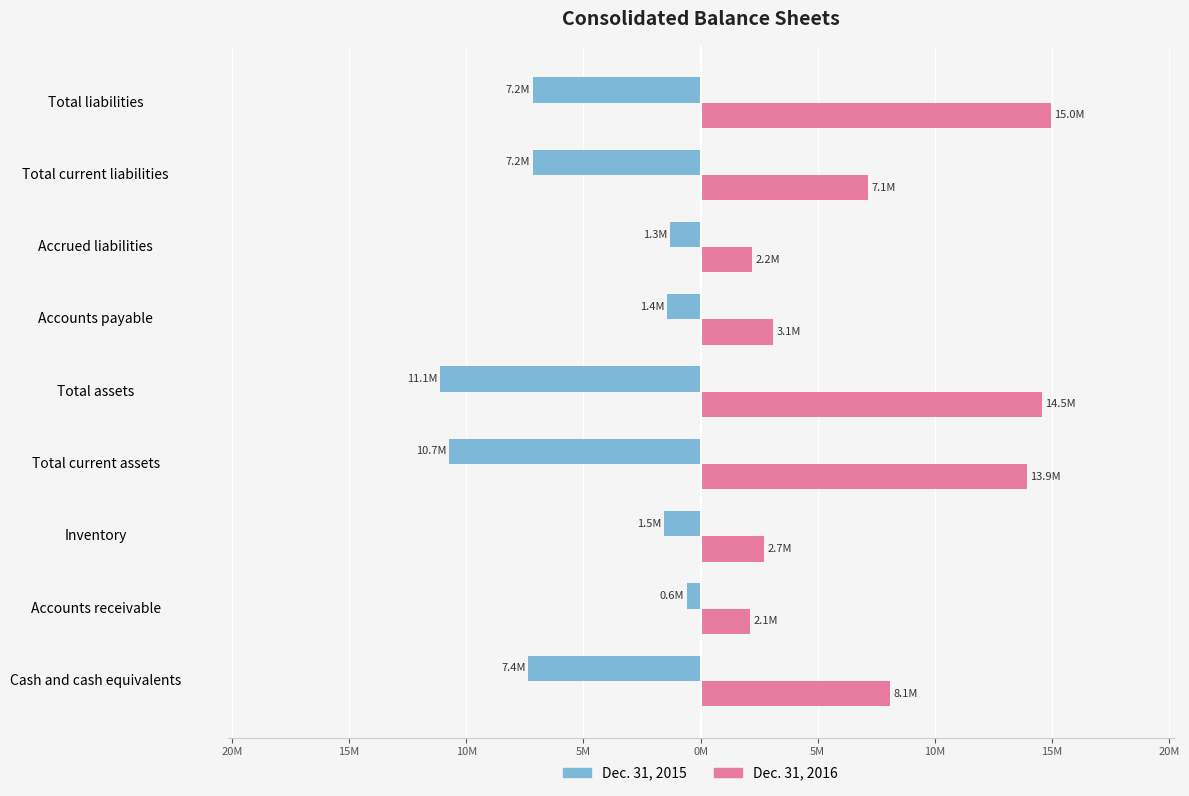

What is the average value of the Dec. 31, 2016 series?

7634222